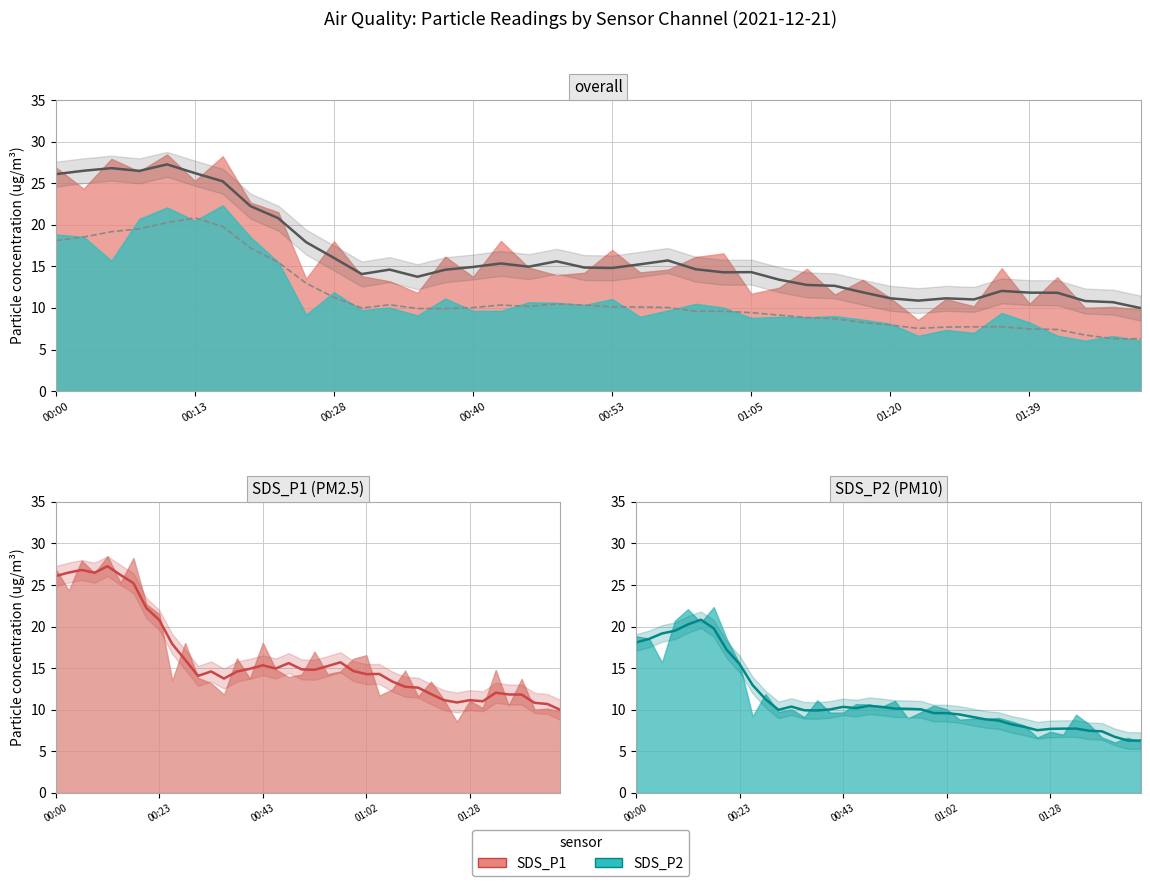

Which series has the largest total across all categories?

SDS_P1